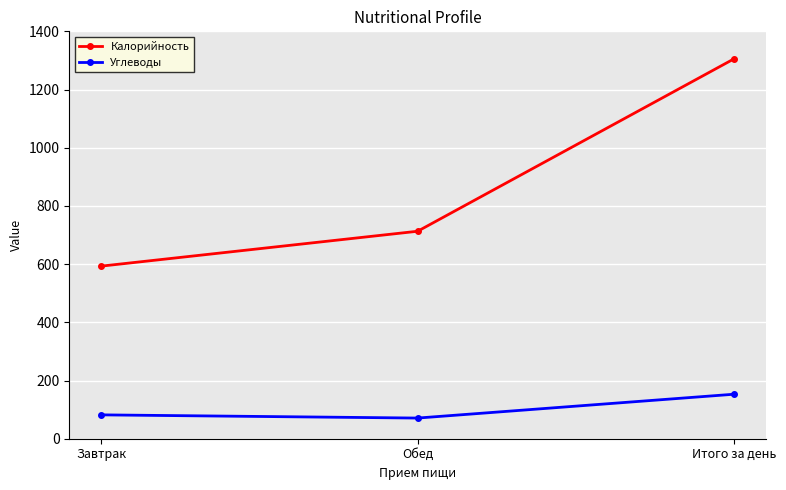

What is the total value across all series at Завтрак?

675